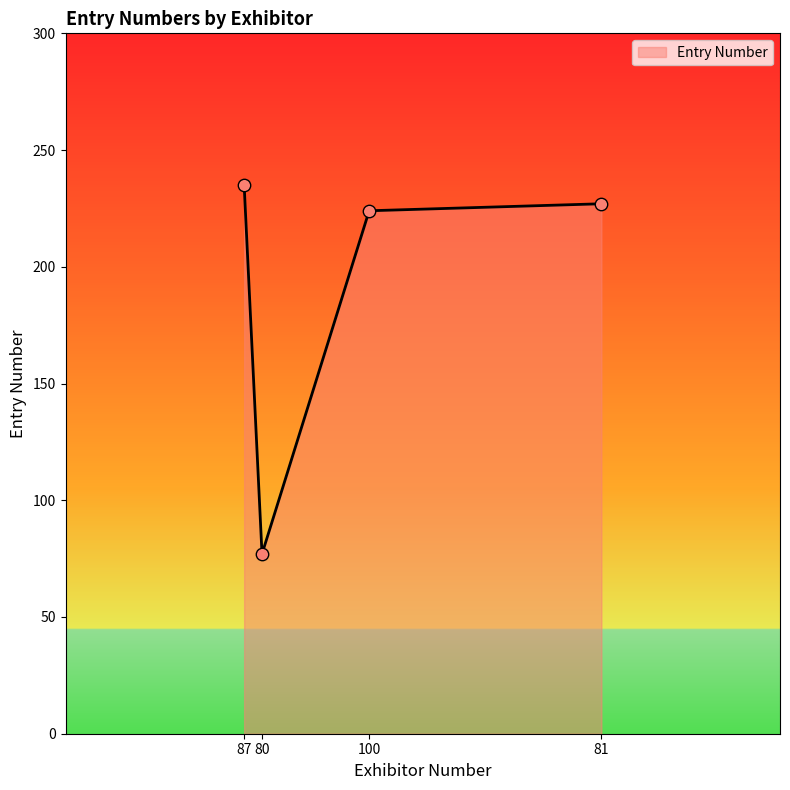

What is the ratio of the value at 100 to the value at 87?

1.0